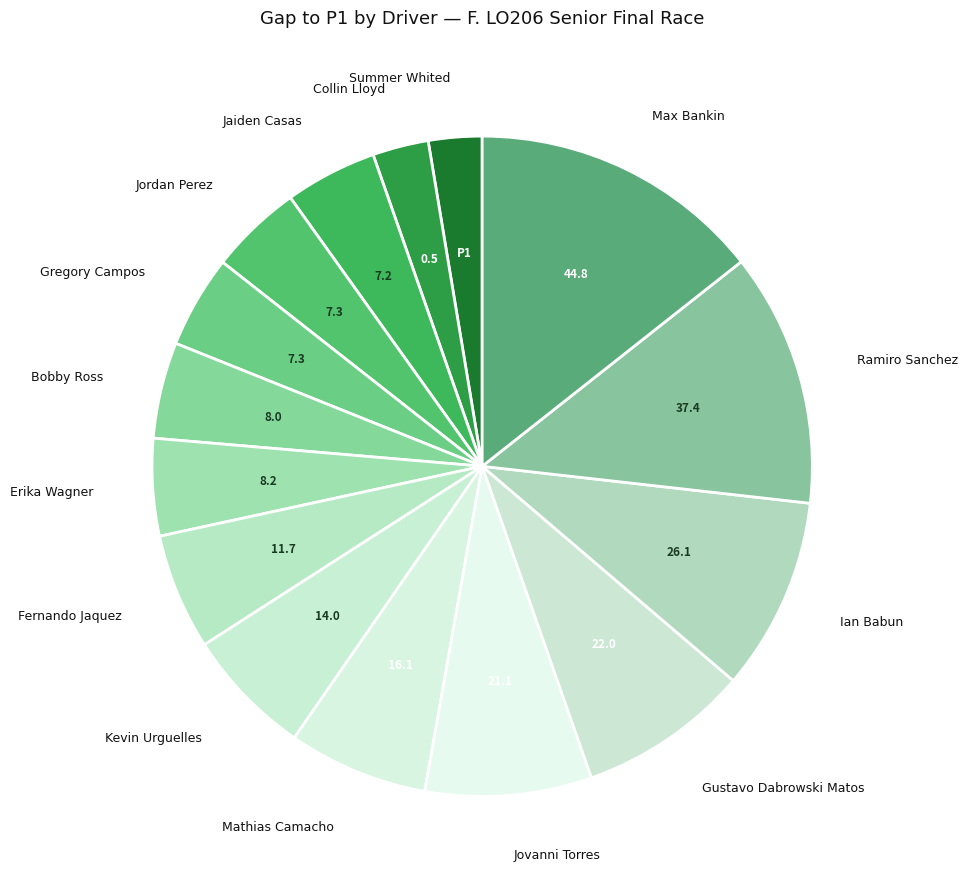

How many segments does this pie chart have?

15